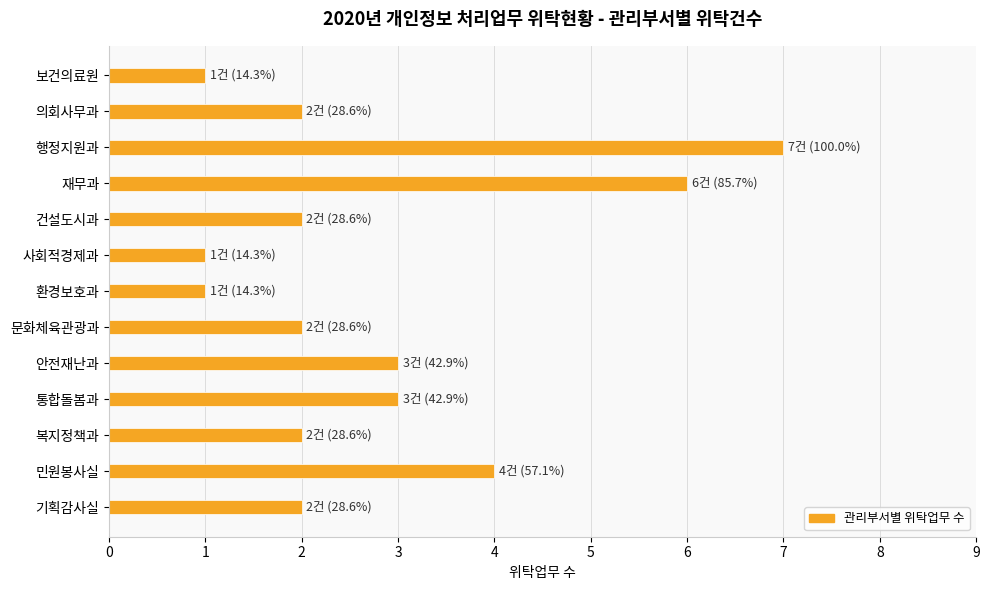

Which has a higher value, 통합돌봄과 or 복지정책과?

통합돌봄과